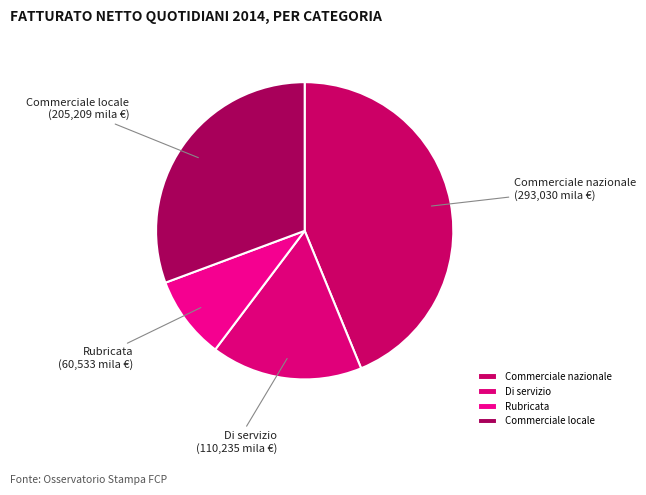

True or false: Di servizio accounts for 16% of the total.

True